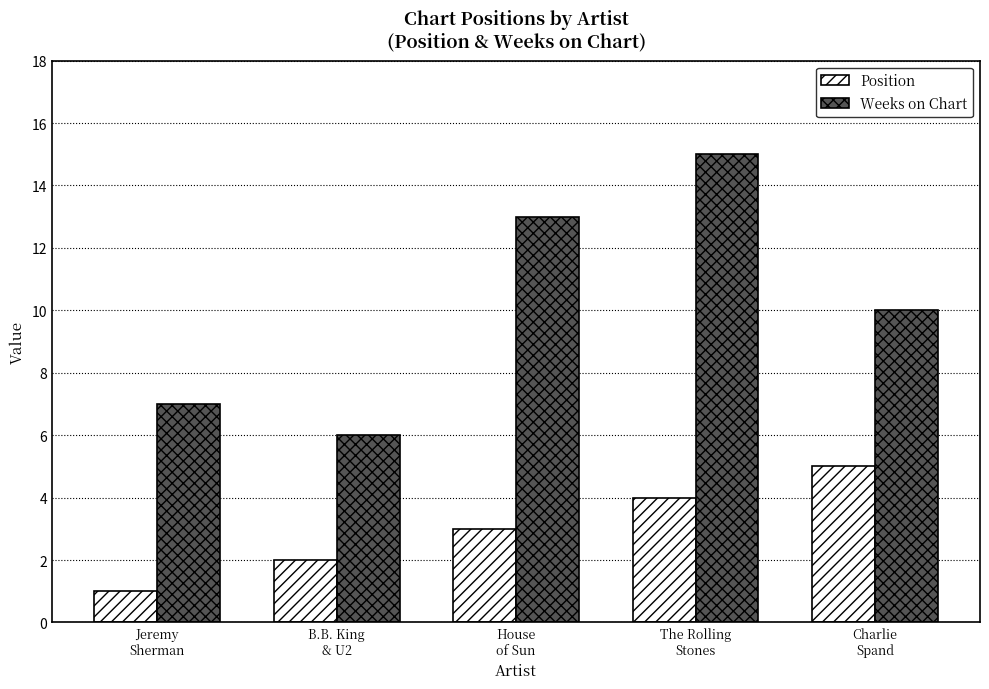

What is the approximate value of Position at Jeremy
Sherman?

1